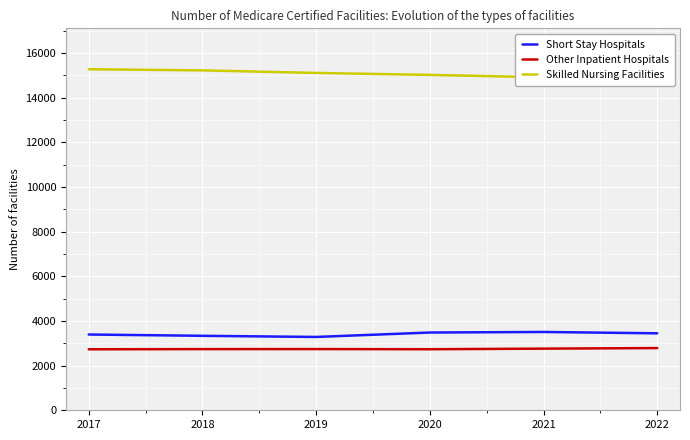

Reading right to left, extract all data points from this chart.

Short Stay Hospitals: 3446	3506	3481	3283	3334	3392
Other Inpatient Hospitals: 2785	2760	2733	2740	2738	2731
Skilled Nursing Facilities: 14795	14908	15015	15103	15218	15268